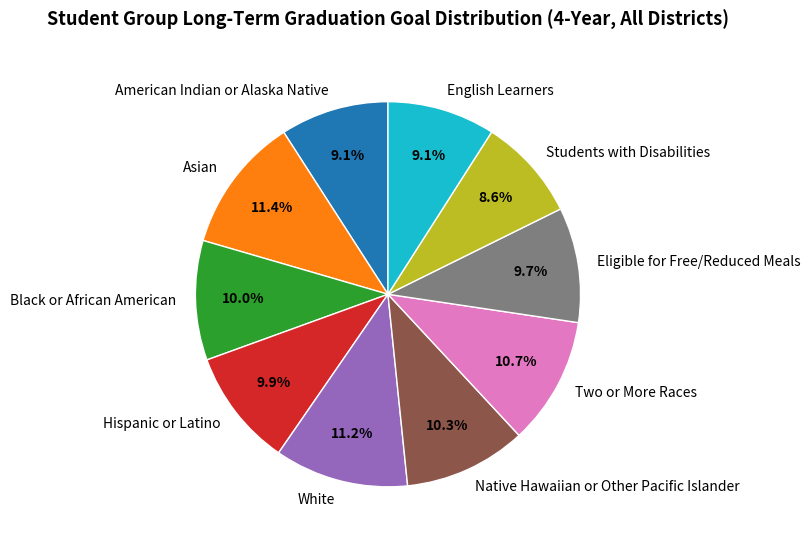

What percentage is the Asian slice, to the nearest percent?

11%